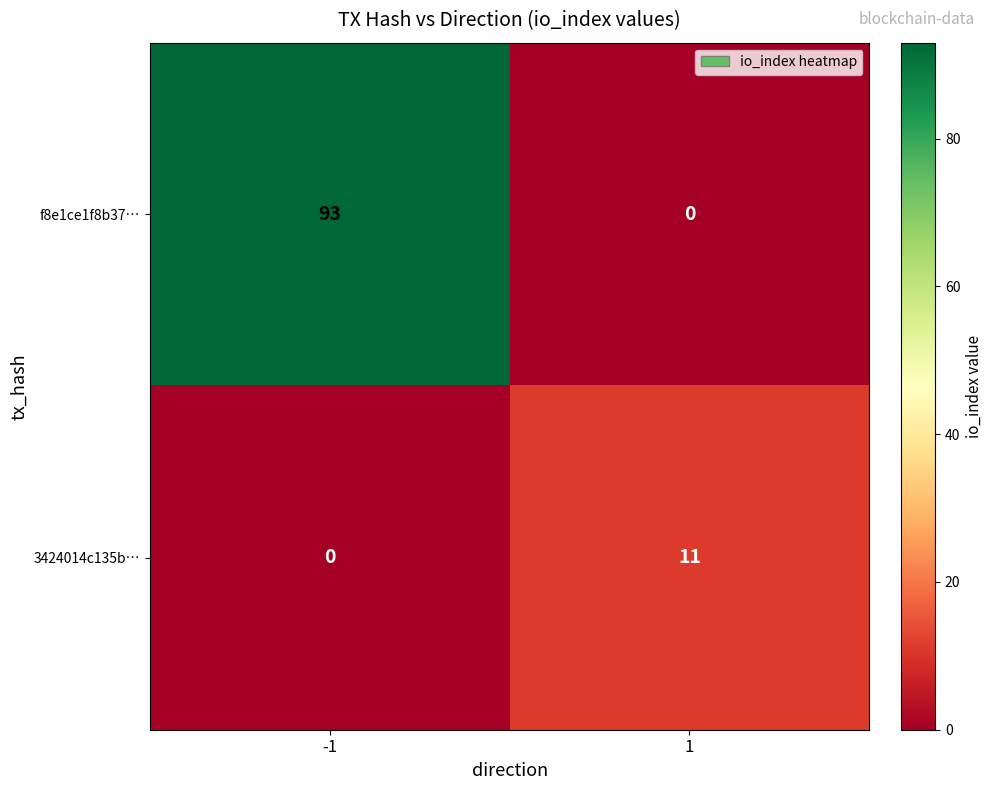

Rank the series at -1 from lowest to highest value.

3424014c135b…, f8e1ce1f8b37…